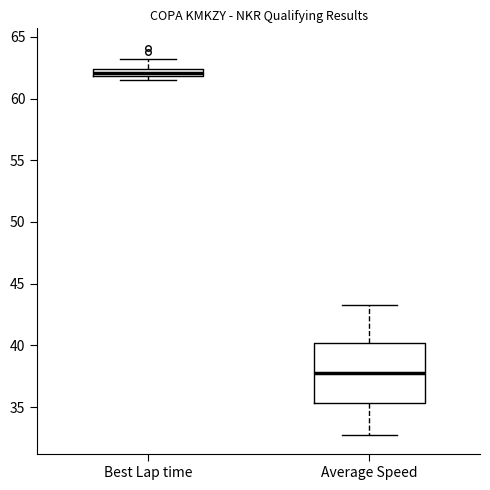

Comparing the boxes themselves (not the whiskers), which one is the tallest?

Average Speed